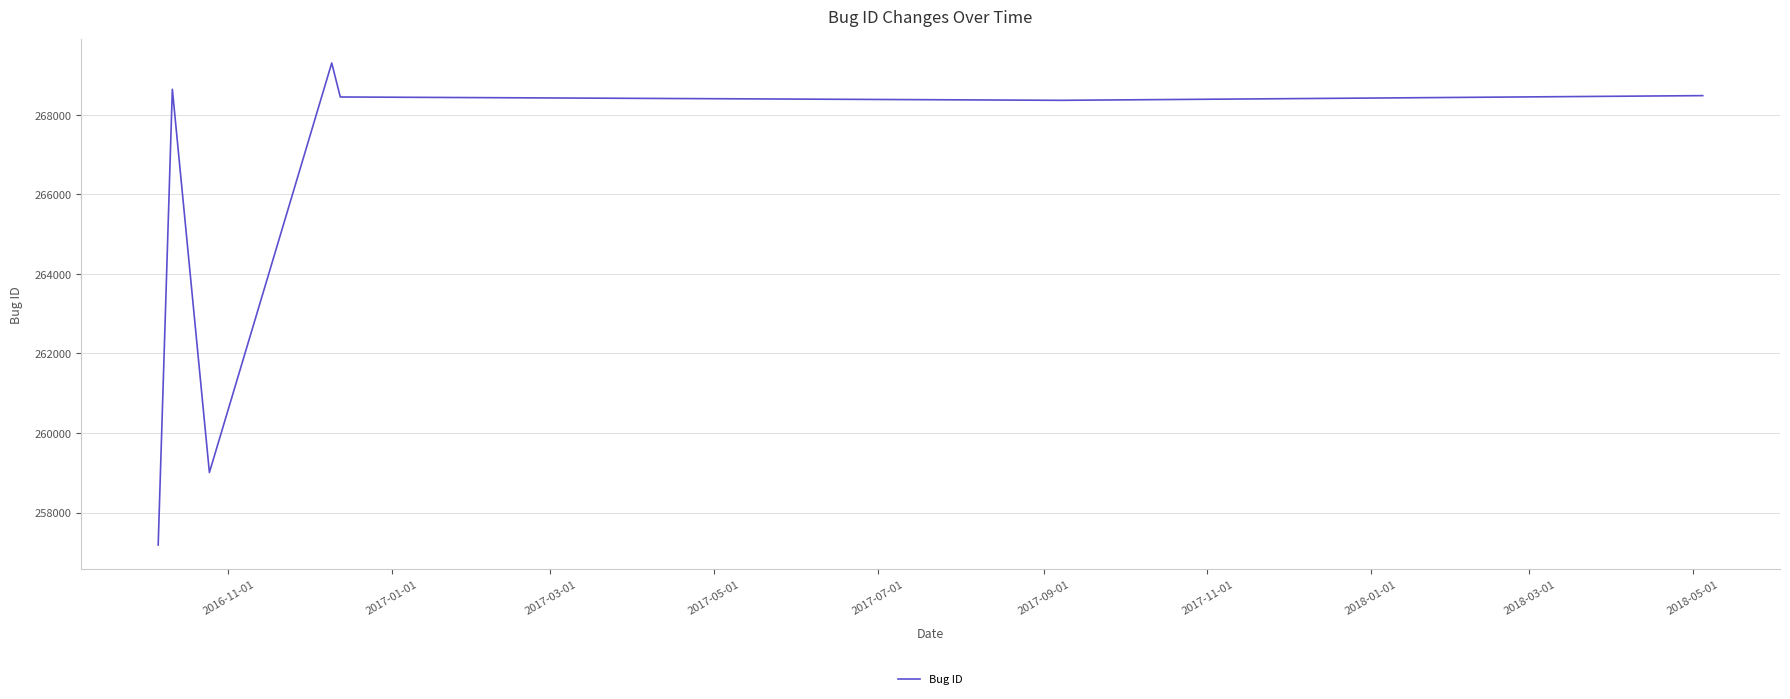

What is the minimum value shown in the chart?

257185